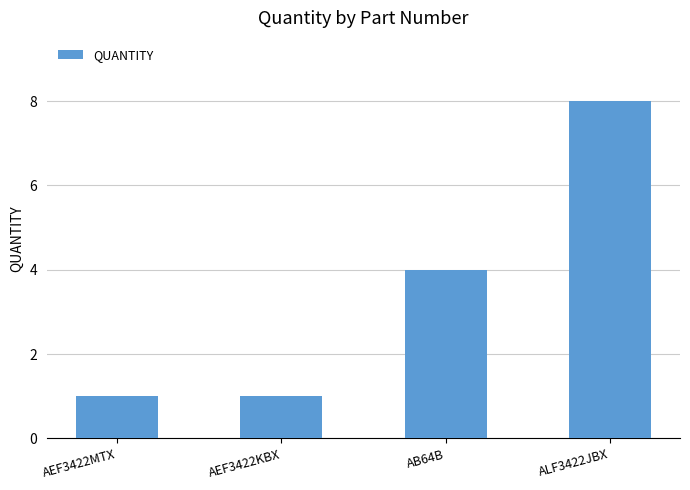

What is the smallest value displayed?

1